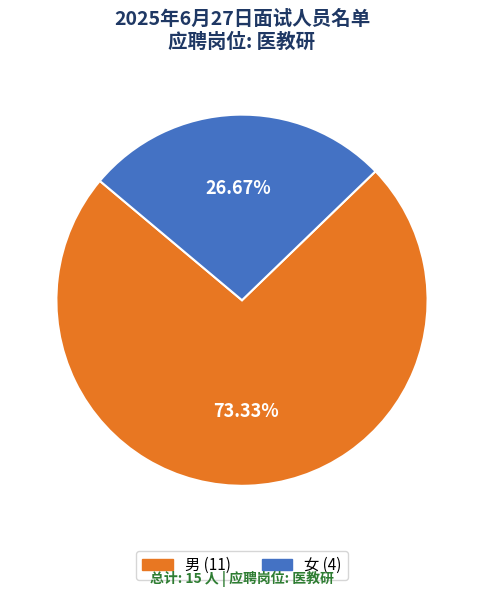

Count the number of slices in the pie.

2